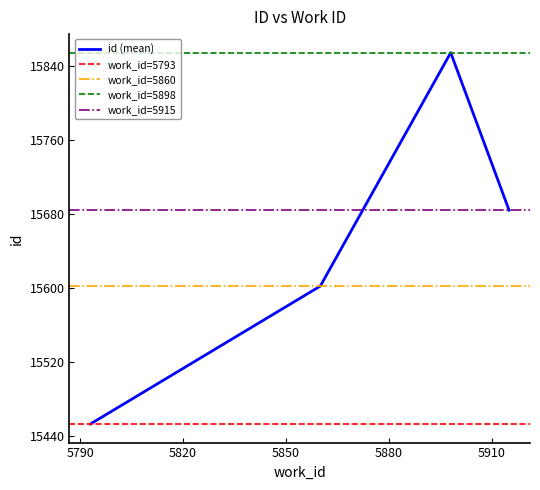

What is the lowest value of the id (mean) series?

15453.0